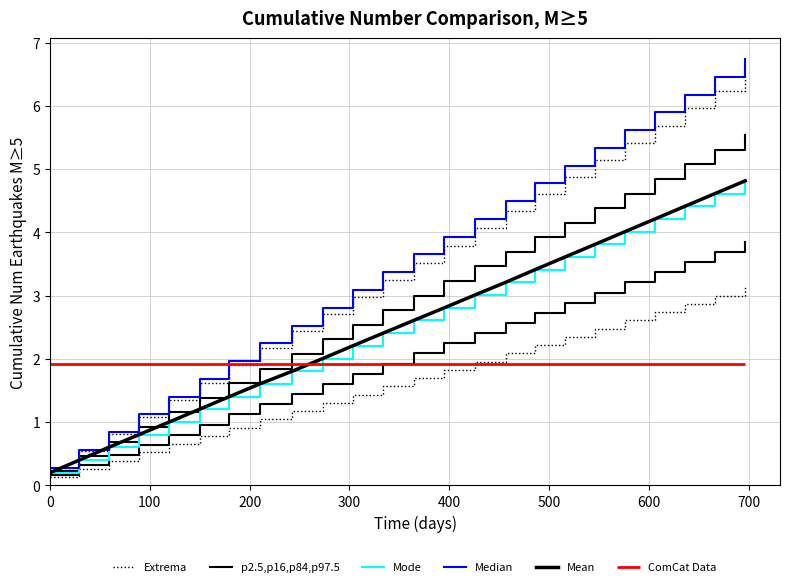

What is the maximum value for Median?

6.7